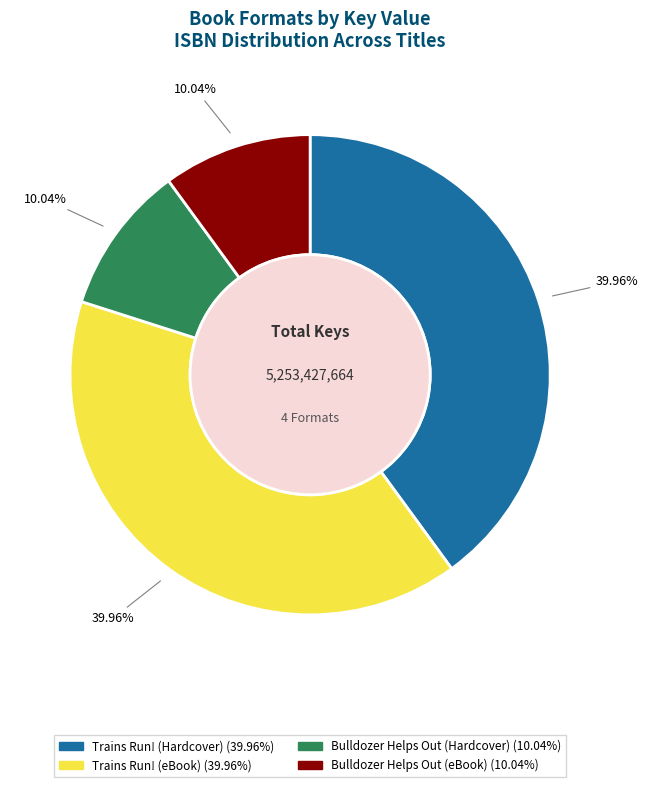

Is there any slice that represents more than half of the pie?

No